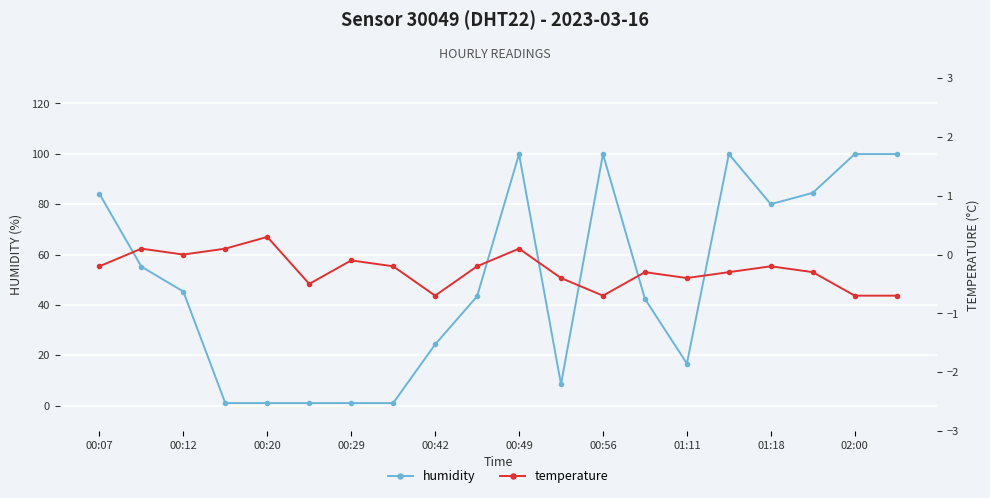

Does the chart display data point markers on the line(s)?

Yes